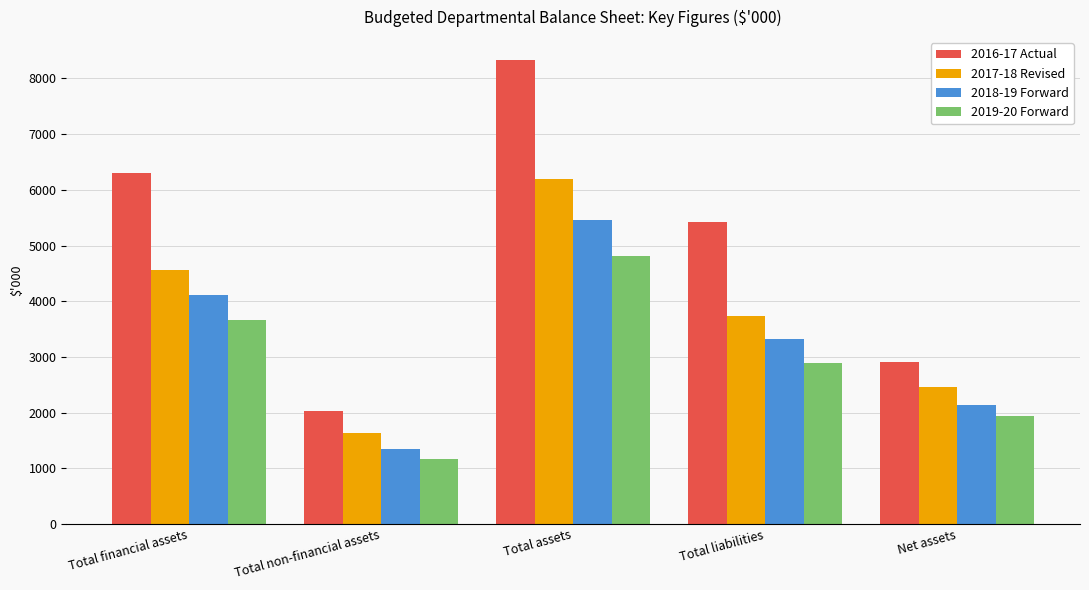

Where does the 2018-19 Forward series first go above 3316?

Total financial assets